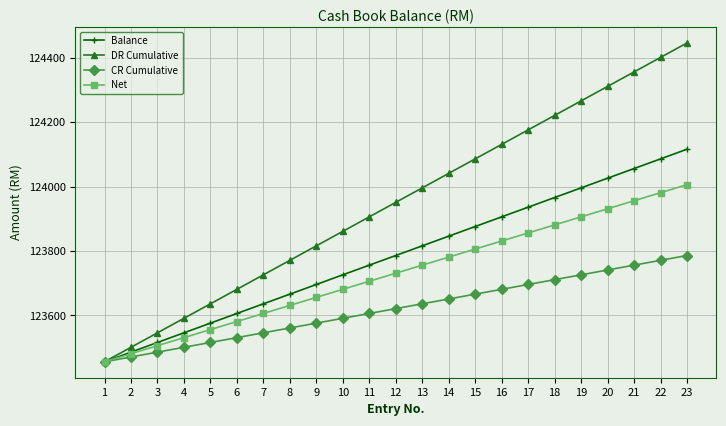

Does the chart display data point markers on the line(s)?

Yes